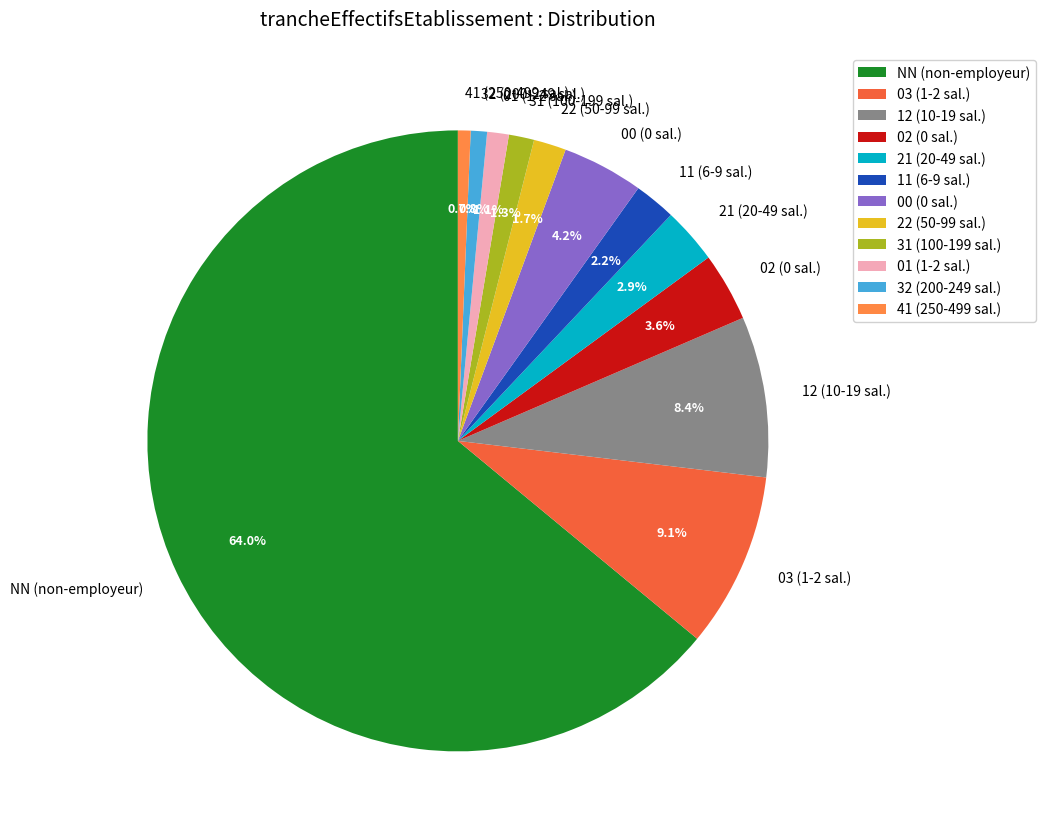

Between NN (non-employeur) and 11 (6-9 sal.), which is larger?

NN (non-employeur)